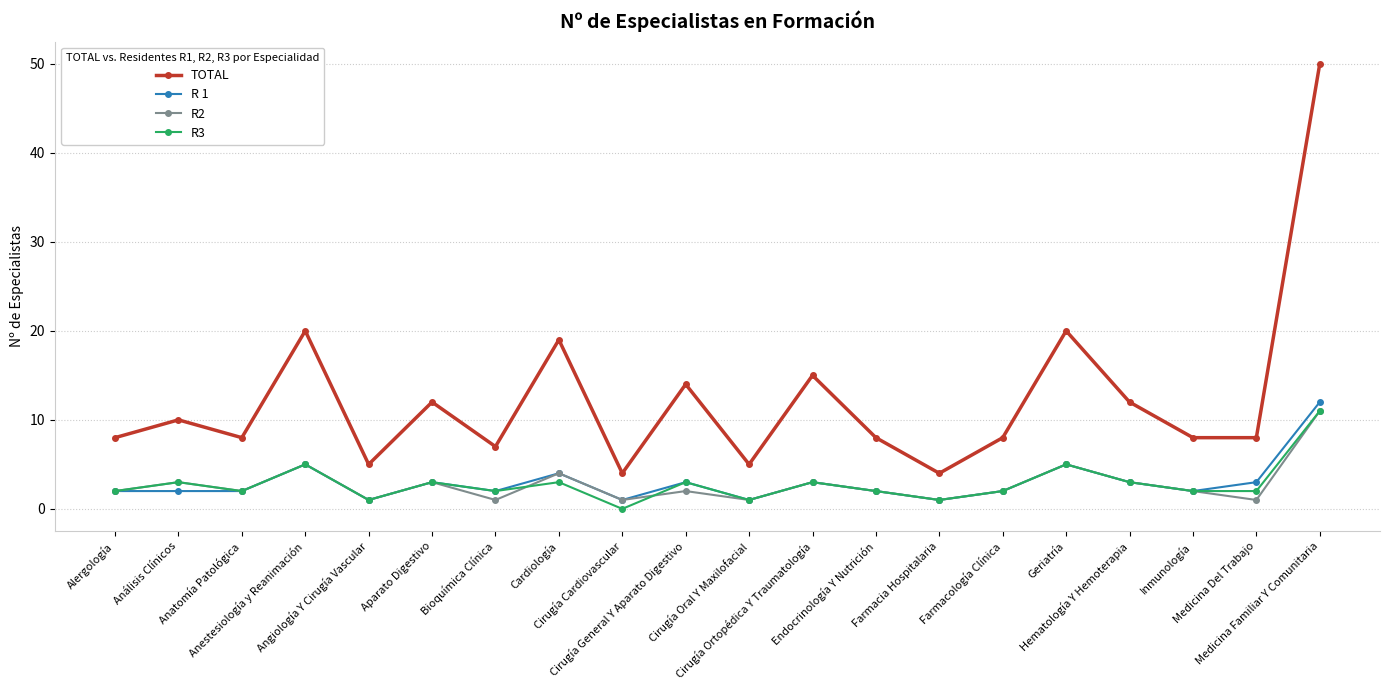

How many series are shown in this chart?

4